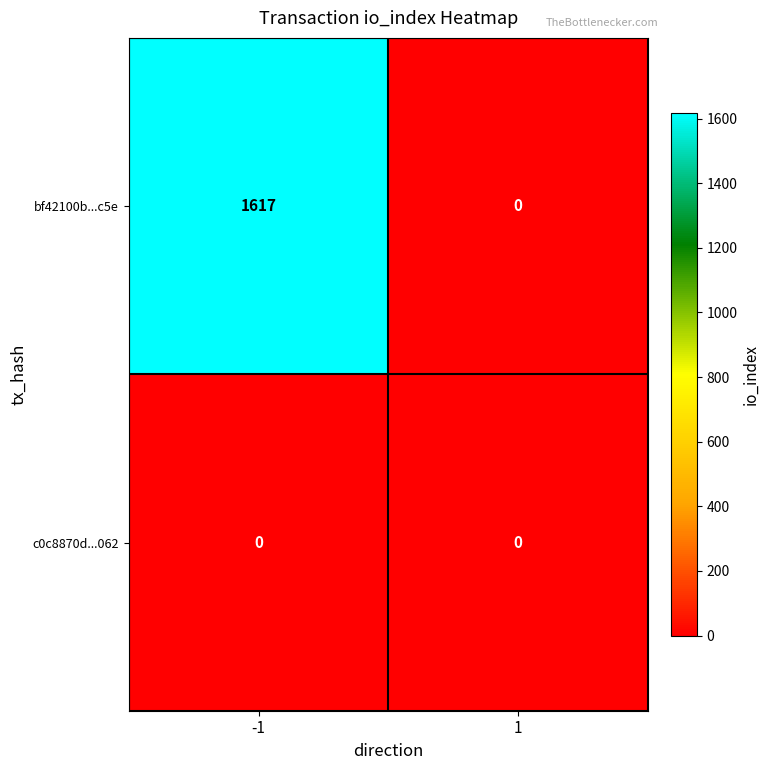

How many categories are shown in the chart?

2